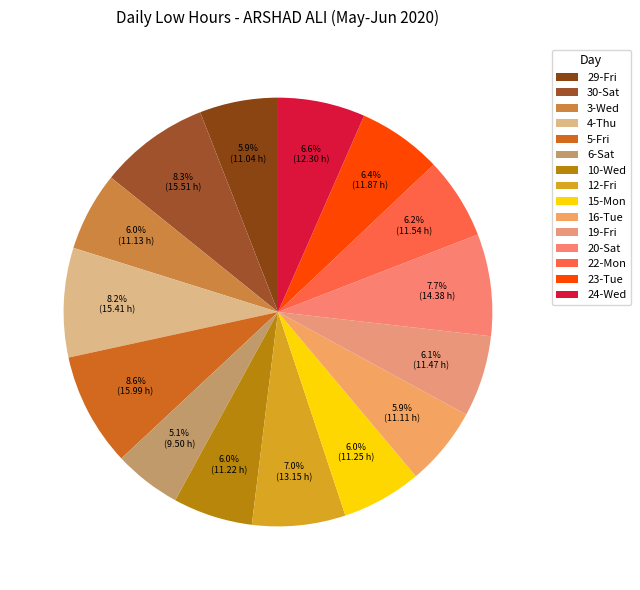

To the nearest percent, what is the average slice percentage?

7%